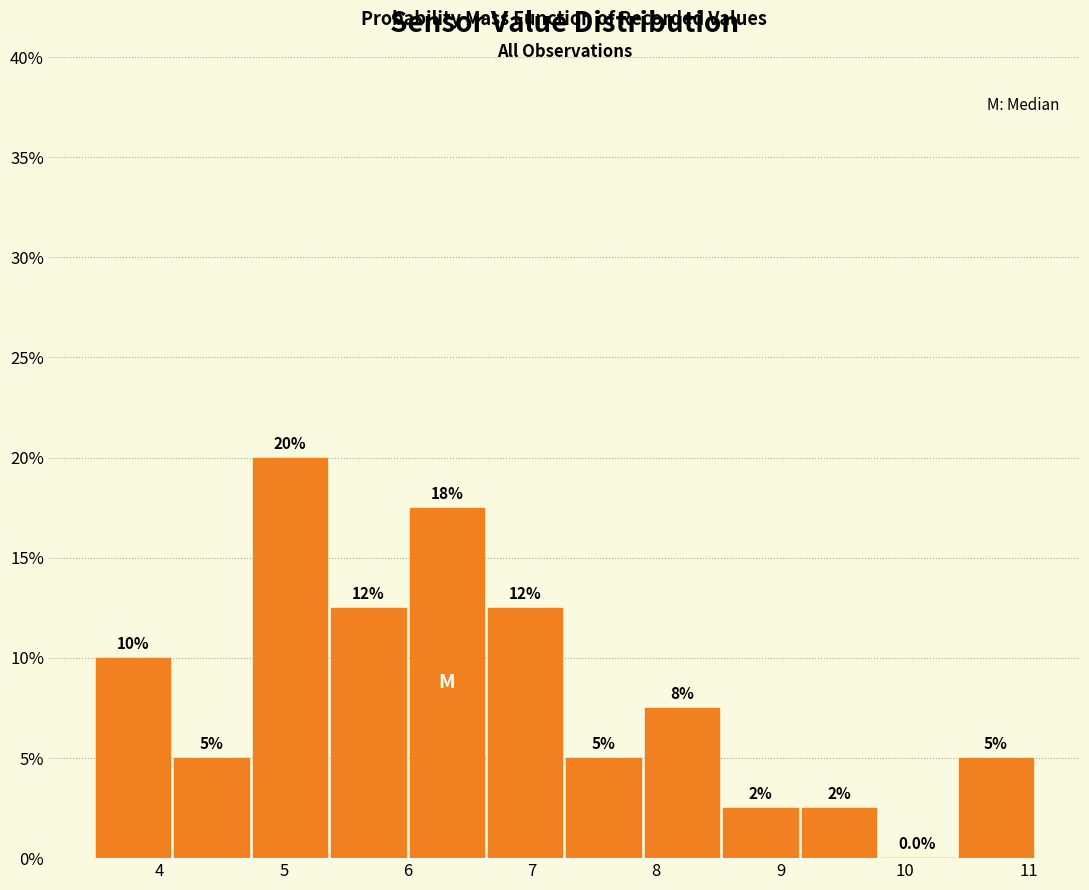

Which range on the x-axis has the tallest bar?

4.7 to 5.4